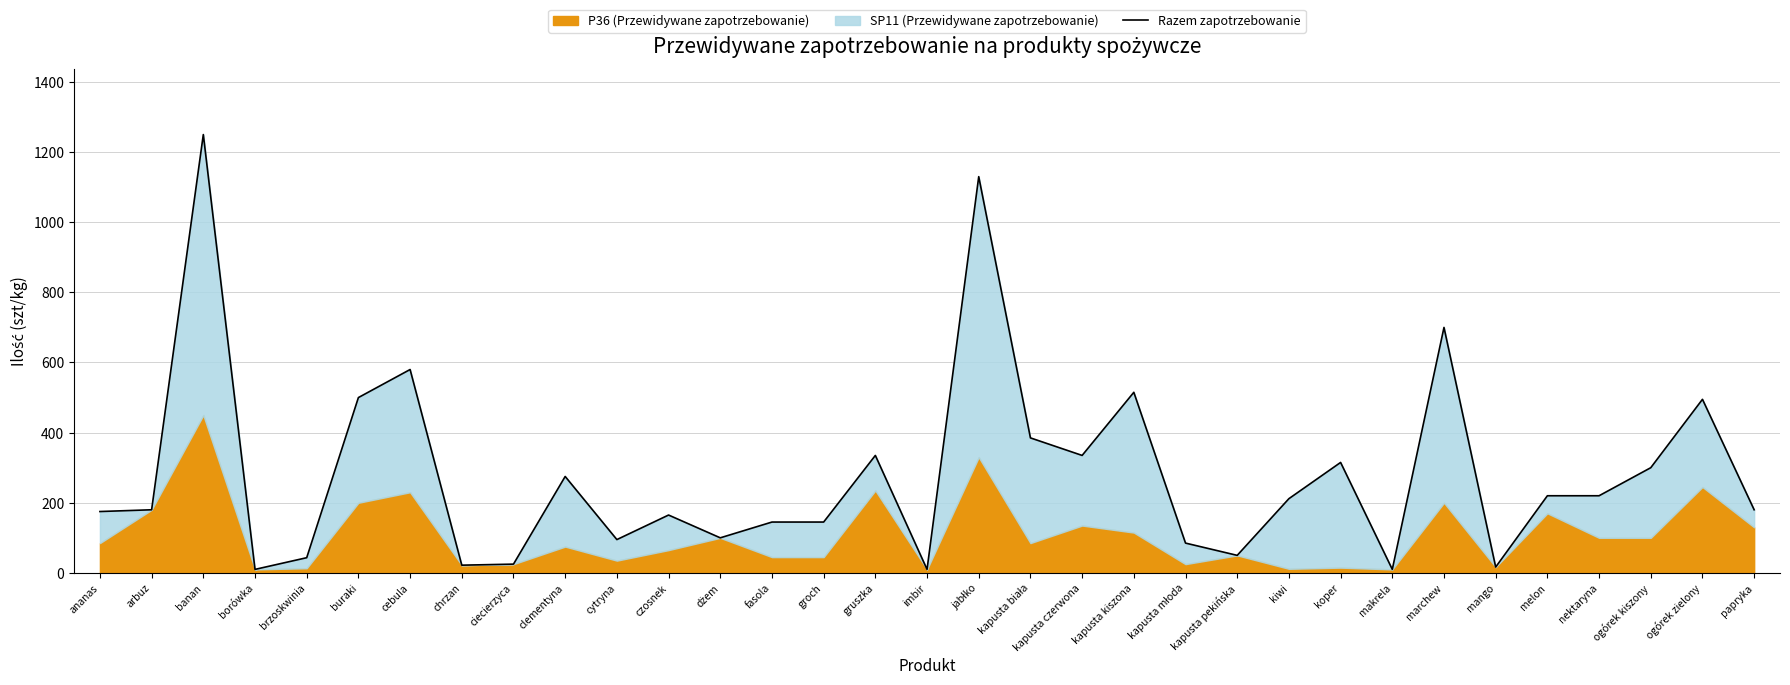

What is the sum of the values at ogórek zielony and kapusta czerwona?

830.0